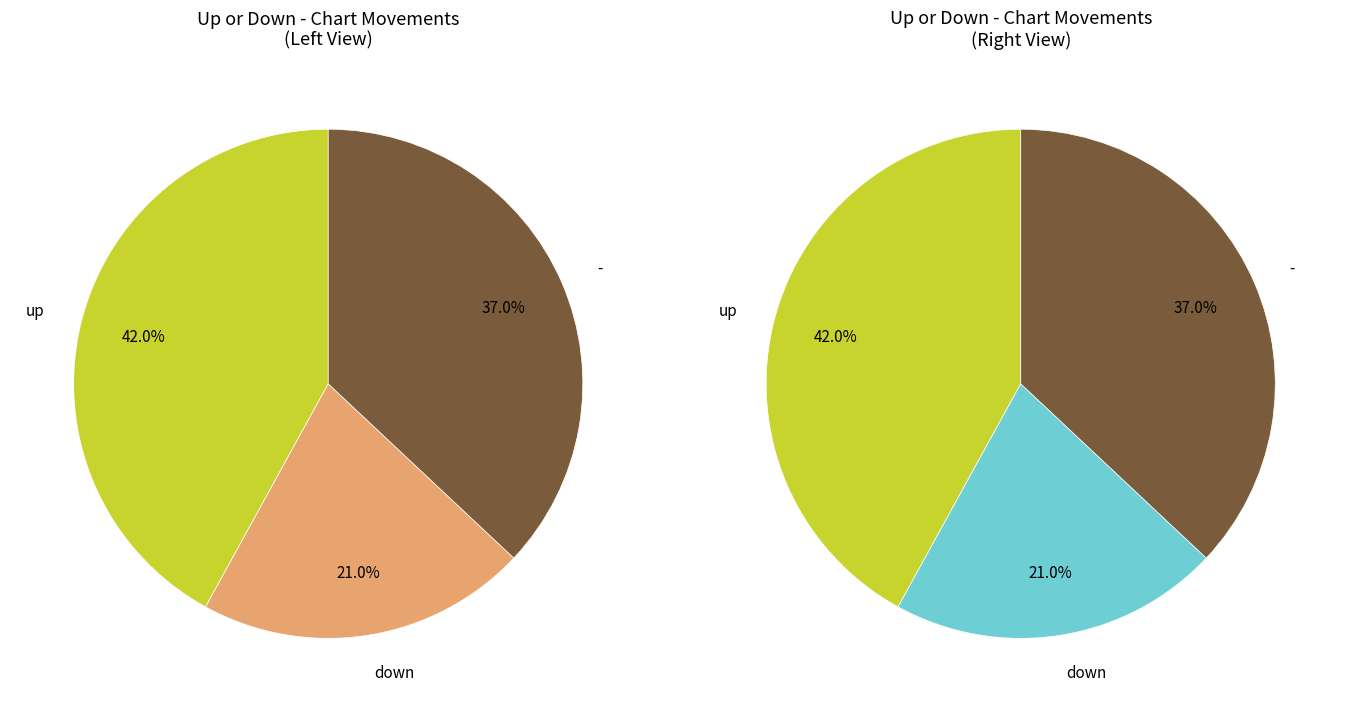

Is there any slice that represents more than half of the pie?

No